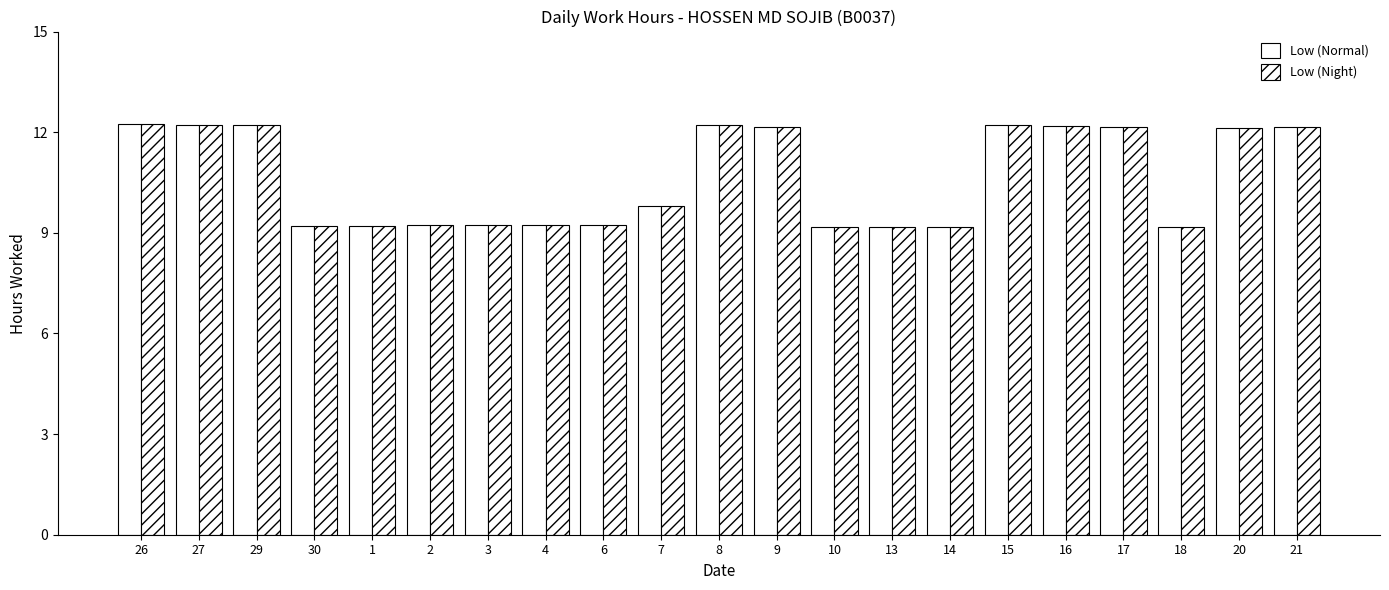

How many bars are there in each group?

2